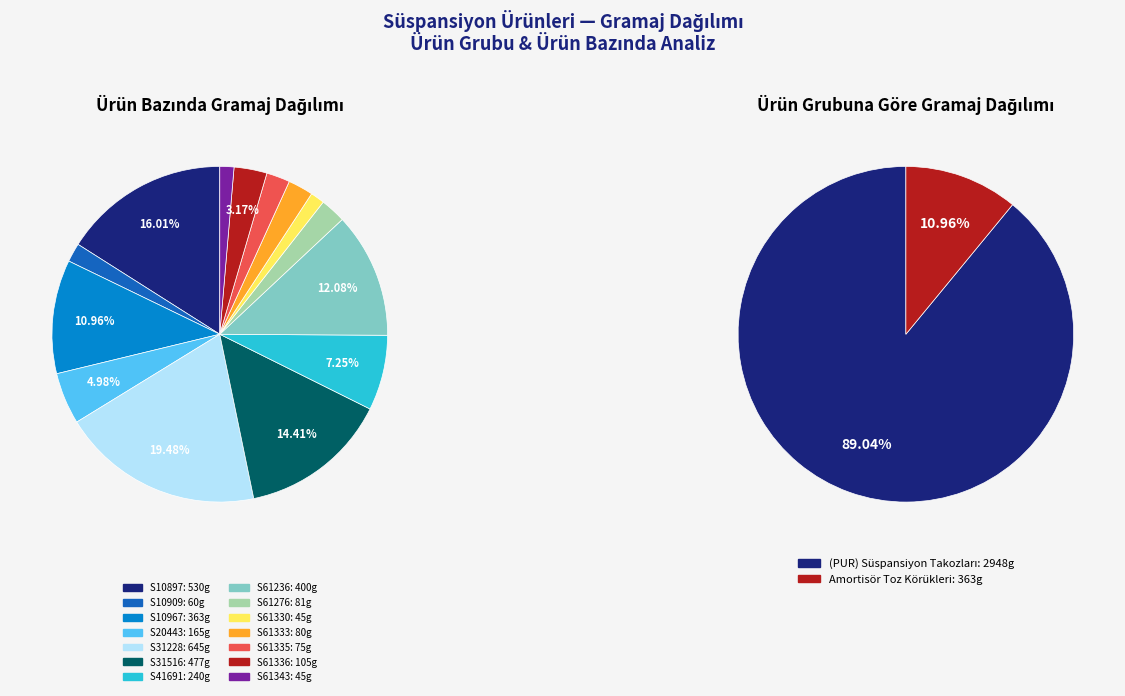

Between S41691 and S61236, which is larger?

S61236